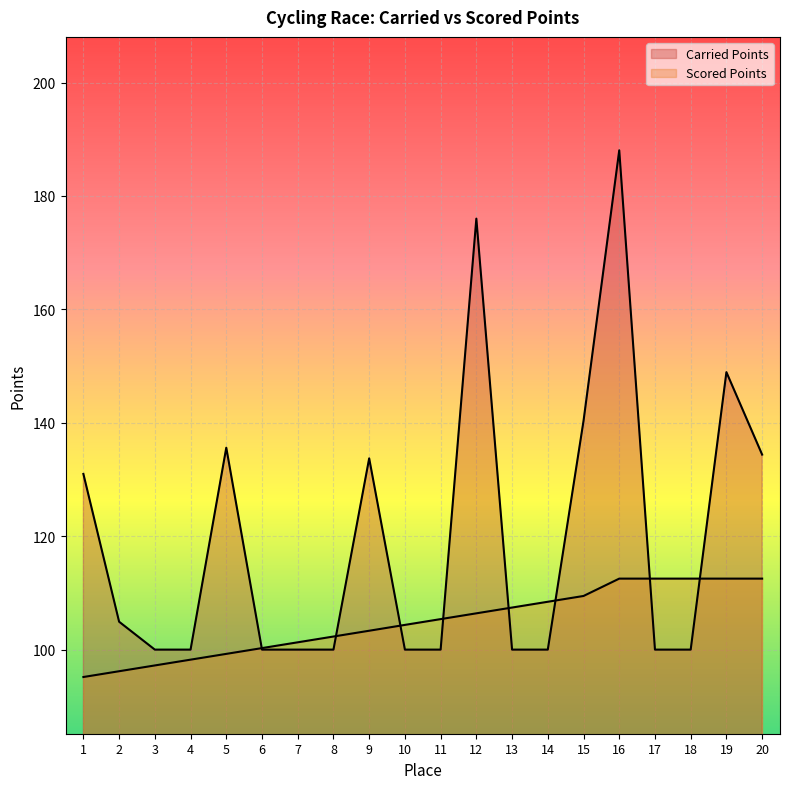

Does the chart display data point markers on the line(s)?

No